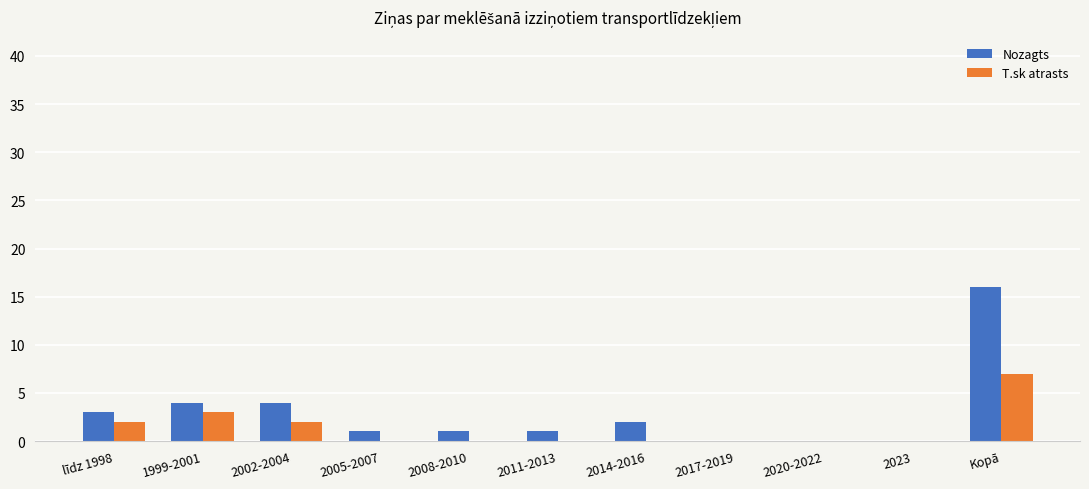

Is it true that Nozagts equals -6 at 2023?

False